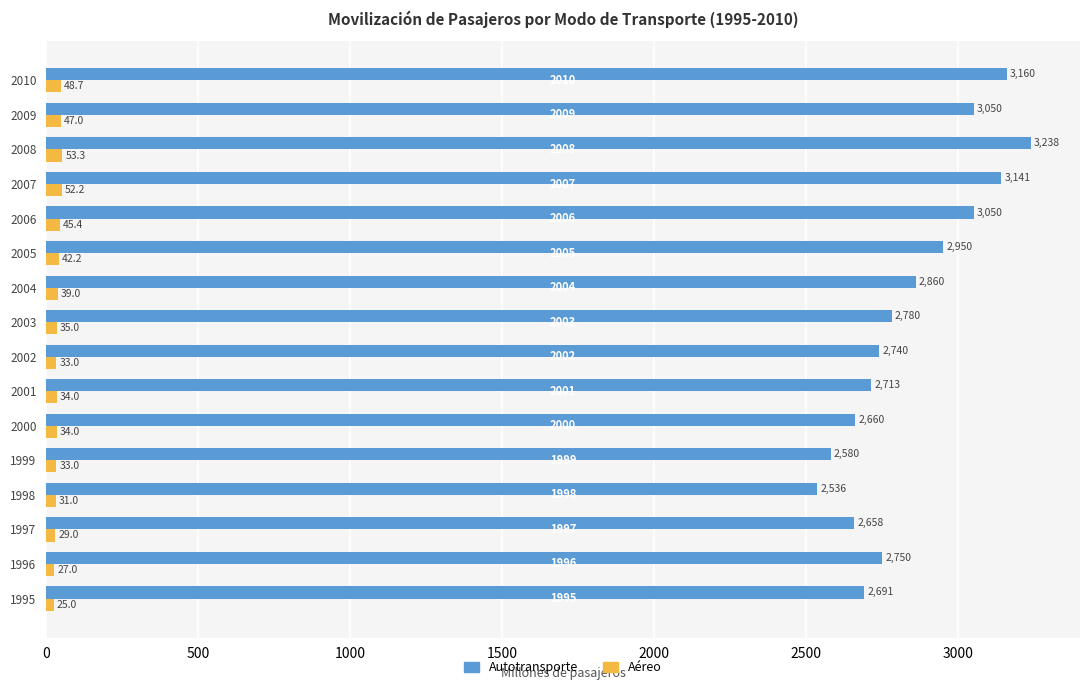

At which label does Aéreo reach its peak?

2008